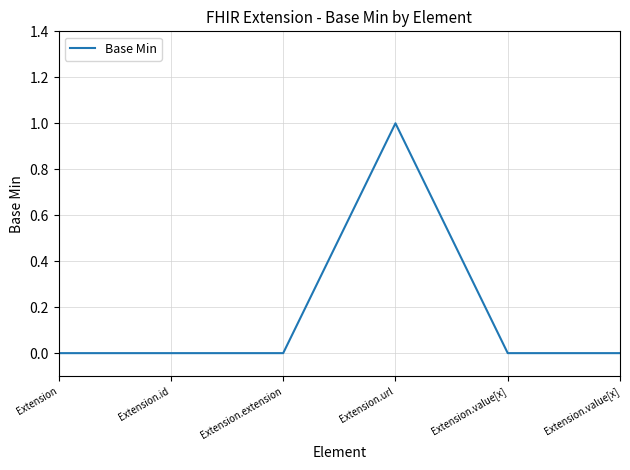

How many lines are shown in the chart?

1